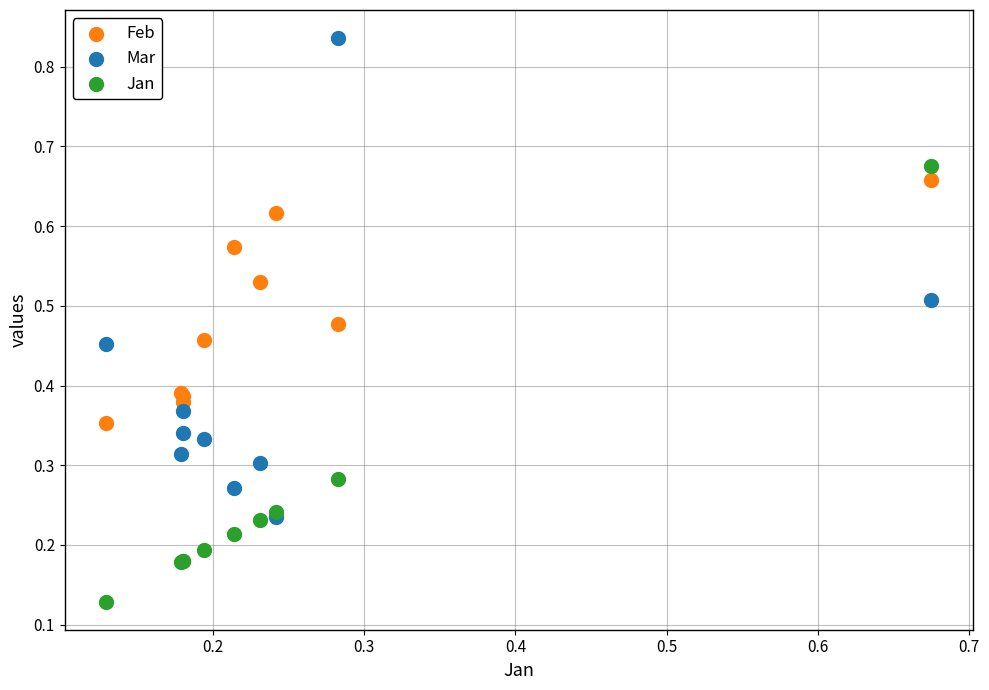

What are all the series names shown in the legend?

Feb, Mar, Jan